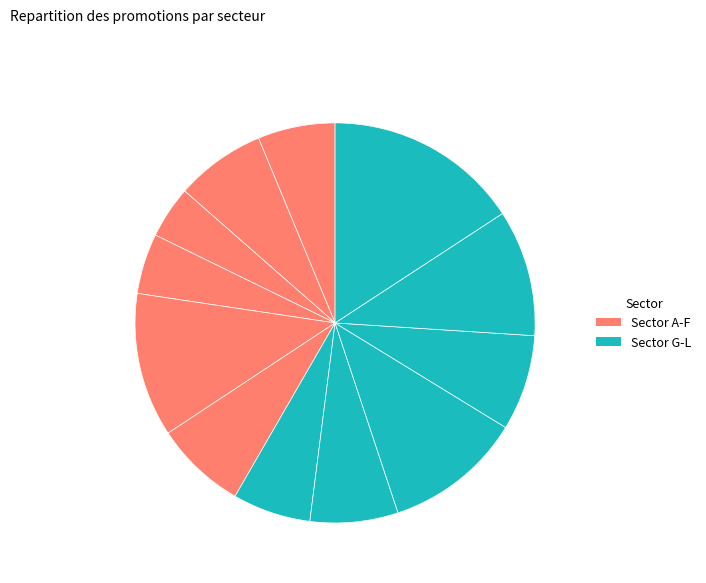

Which slice is the largest?

Real estate activities